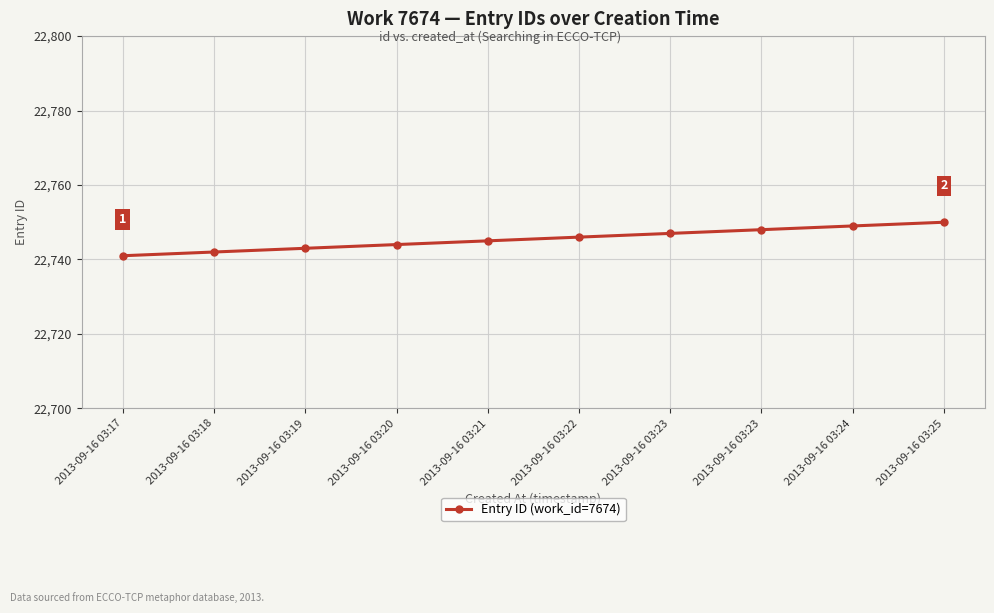

Reading left to right, what are all the values shown in this chart?

2013-09-16 03:17=22741	2013-09-16 03:18=22742	2013-09-16 03:19=22743	2013-09-16 03:20=22744	2013-09-16 03:21=22745	2013-09-16 03:22=22746	2013-09-16 03:23=22747	2013-09-16 03:23=22748	2013-09-16 03:24=22749	2013-09-16 03:25=22750